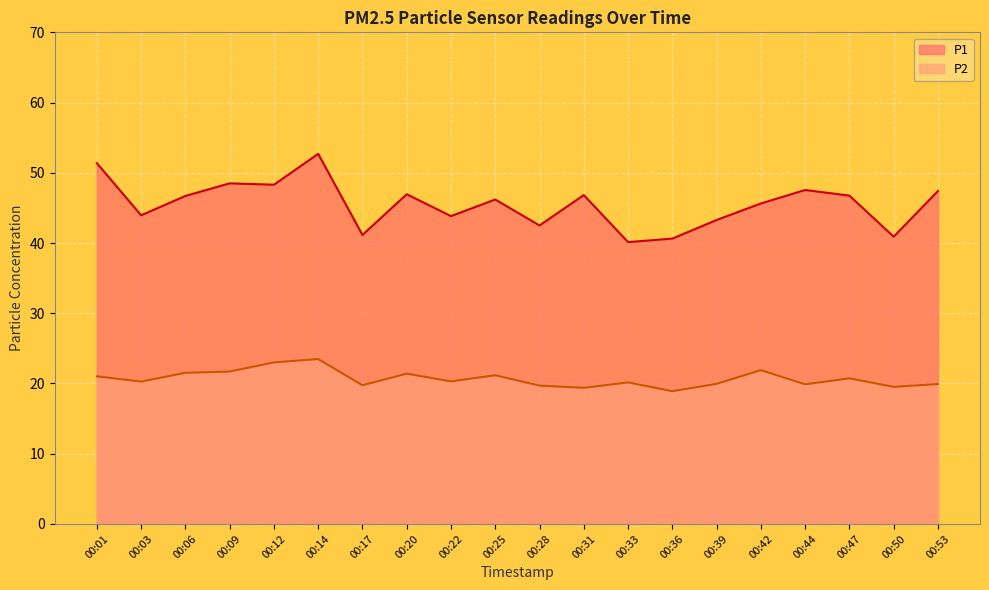

At which category is the sum across all series the highest?

00:14